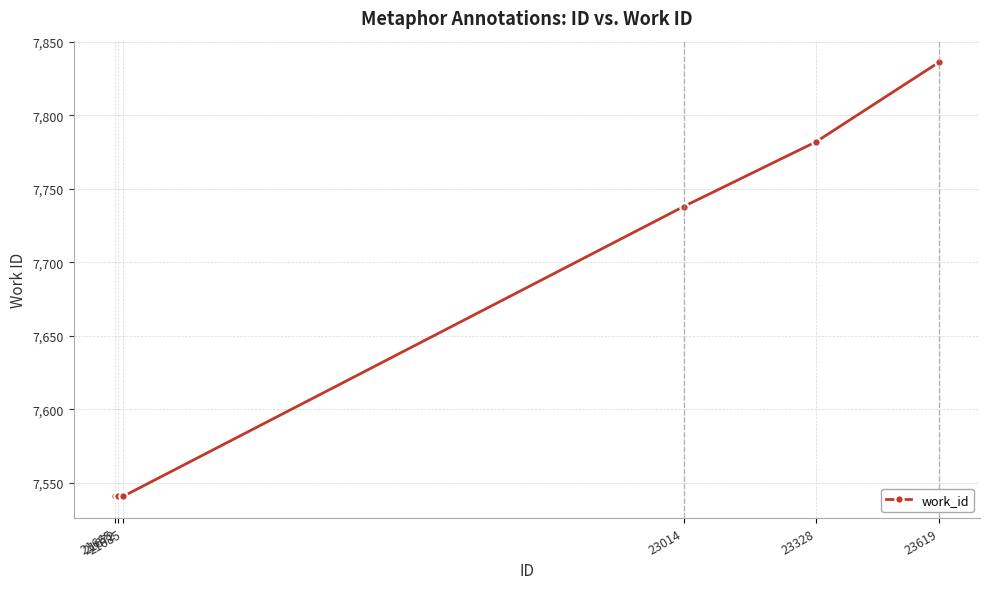

What is the value of the 4th point from the left?

7738